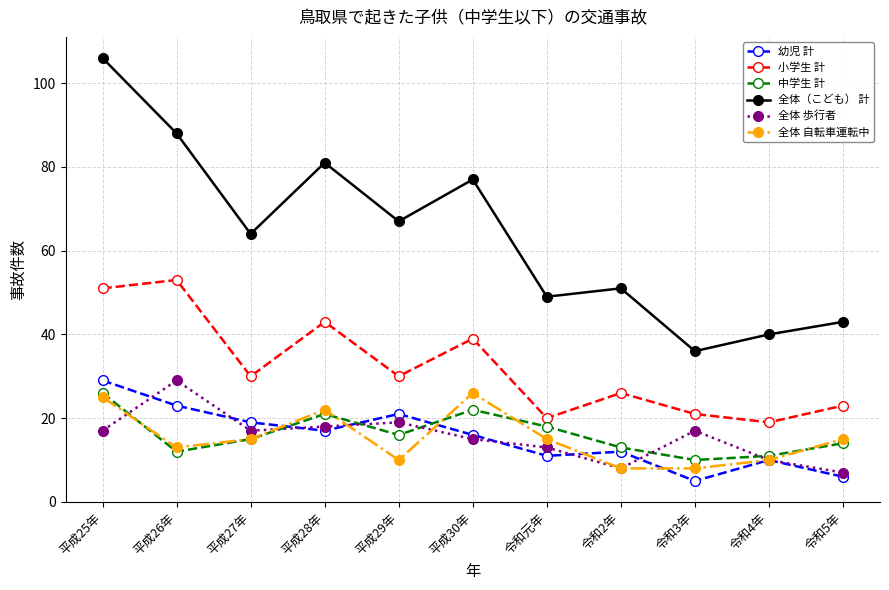

At how many categories does at least one series exceed 15?

11